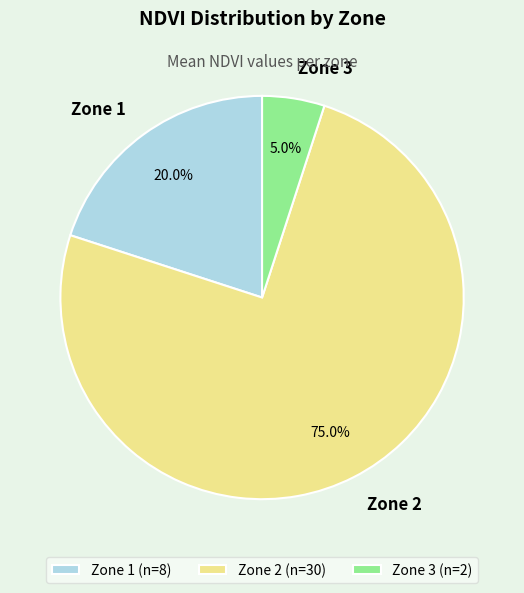

Combined, do Zone 3 and Zone 2 account for over 50%?

Yes